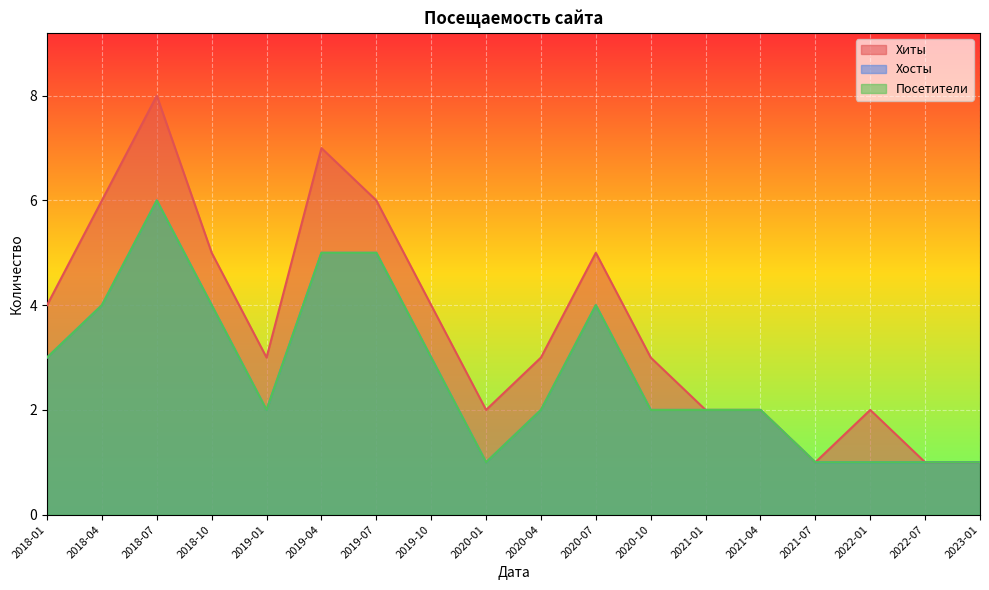

How many lines are shown in the chart?

3